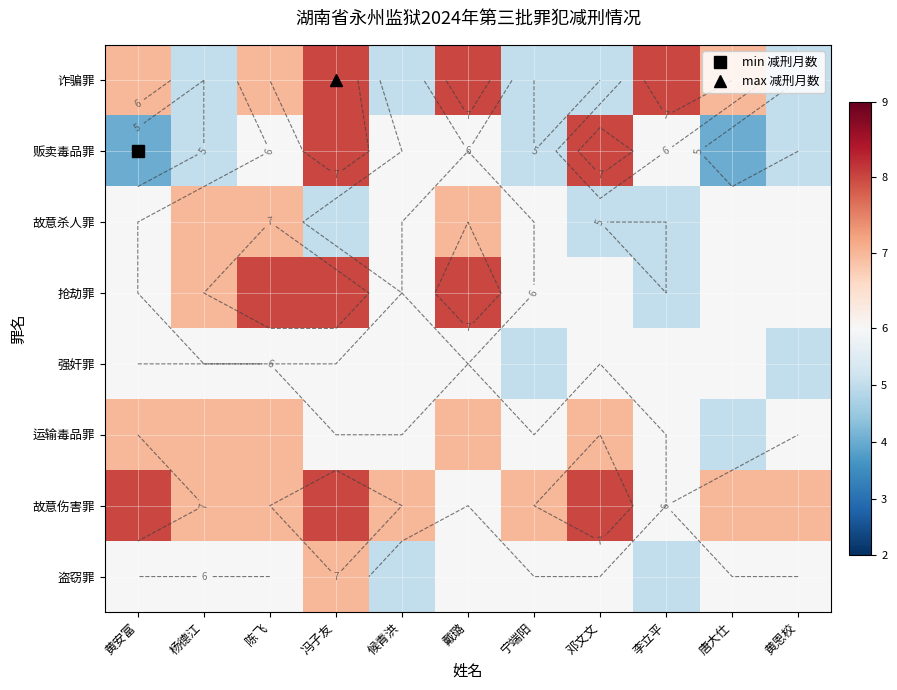

How many values in the 诈骗罪 series exceed 7?

3